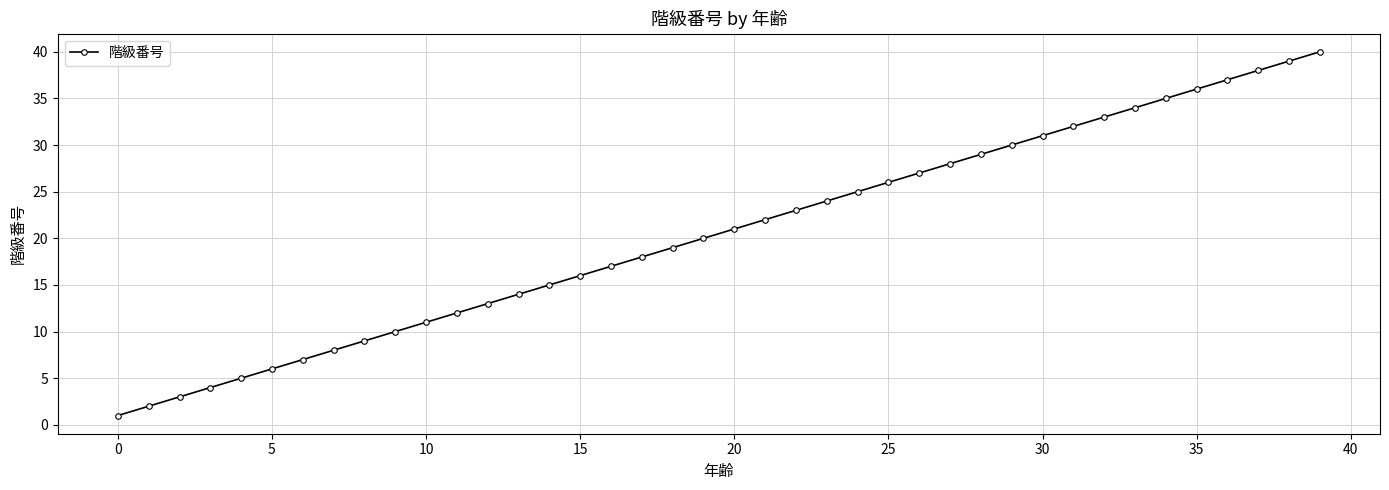

What is the minimum value shown in the chart?

1